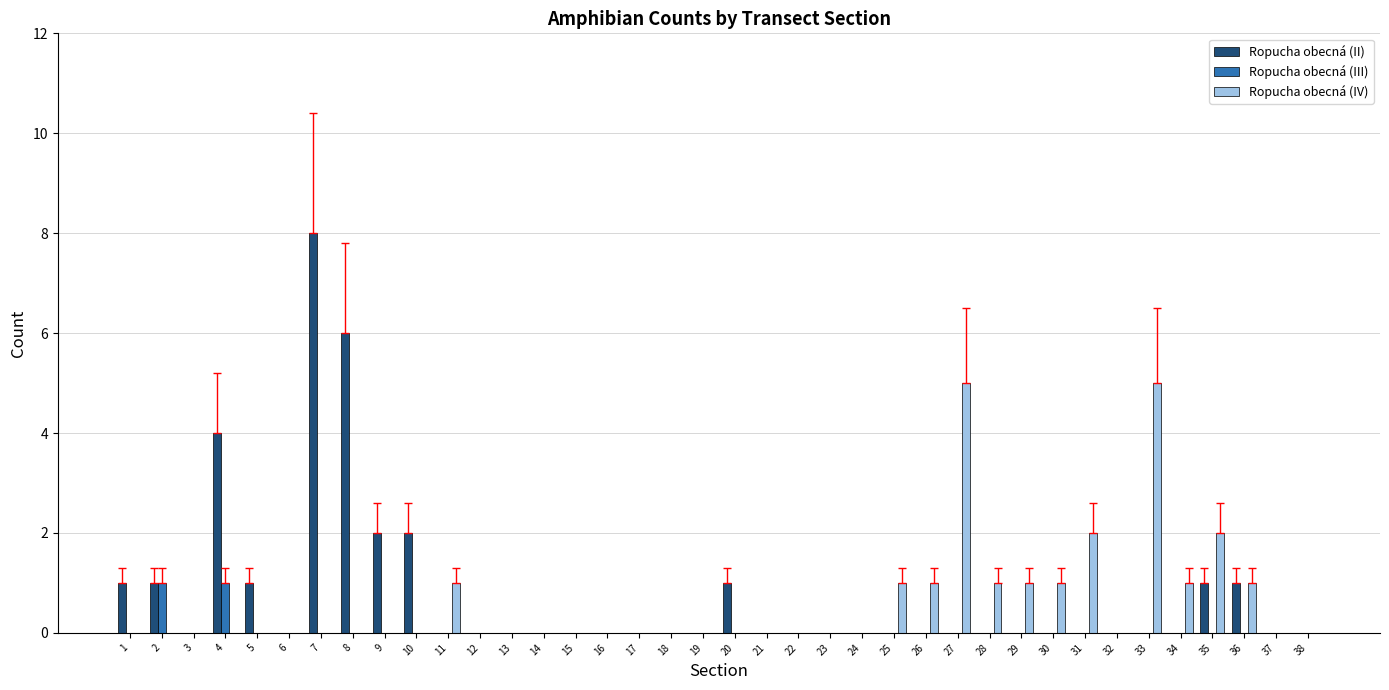

Which series has the largest range (max minus min)?

Ropucha obecná (II)